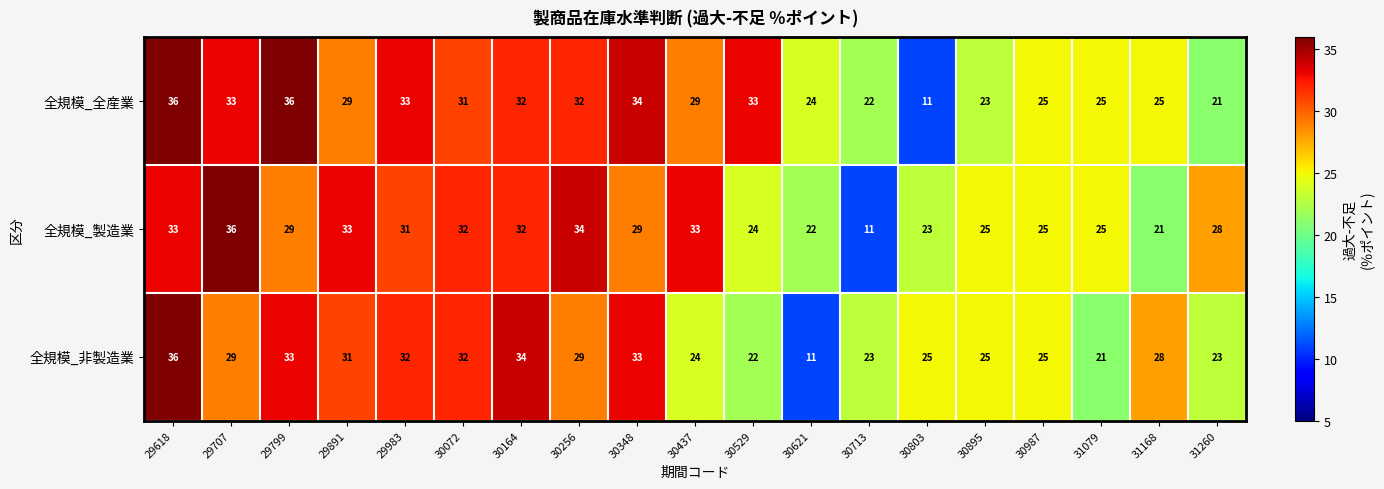

What is the sum of the 全規模_製造業 values at 30256 and 30713?

45